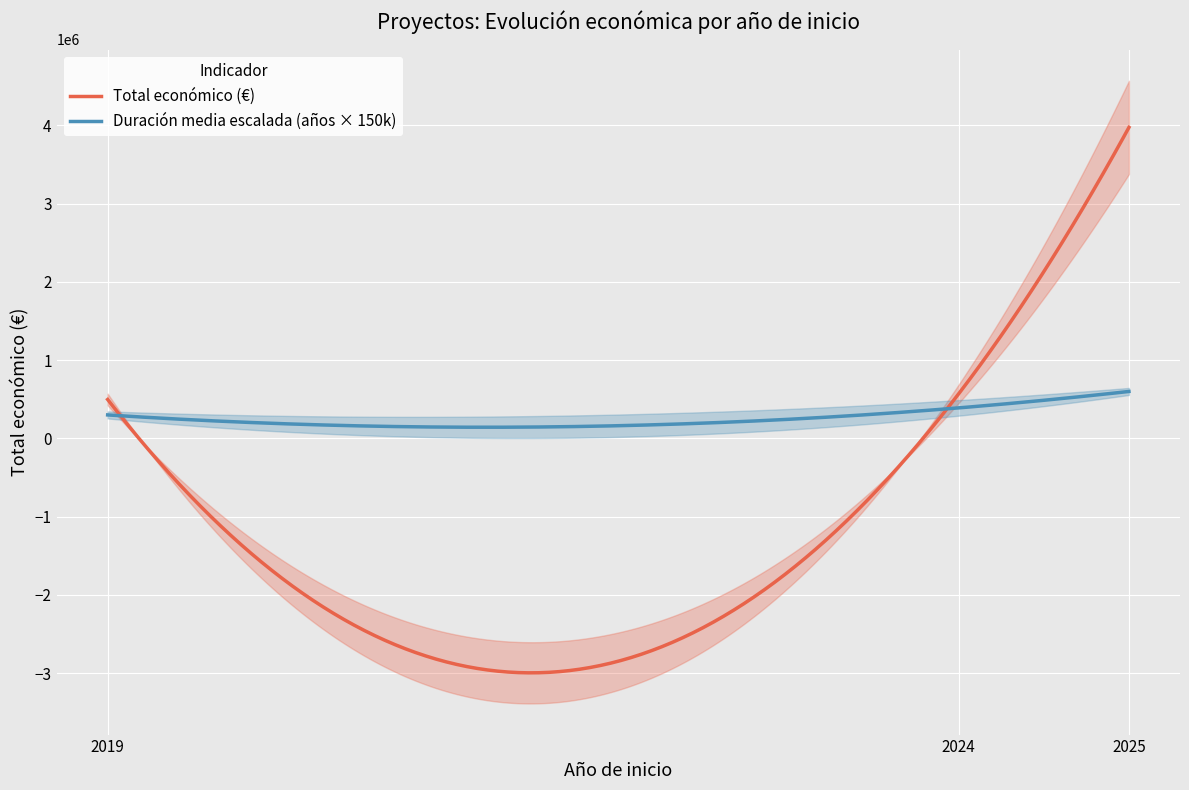

True or false: Año de finalización has a value of 457.6 at 2024.

False